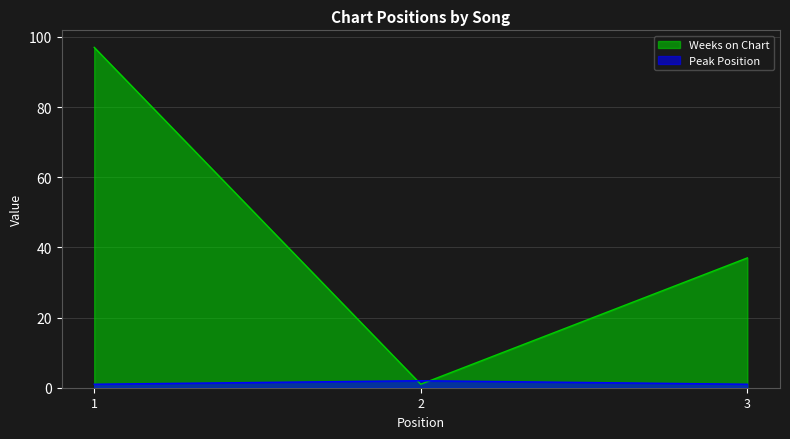

List the labels in order of Peak Position value, largest first.

2, 1, 3